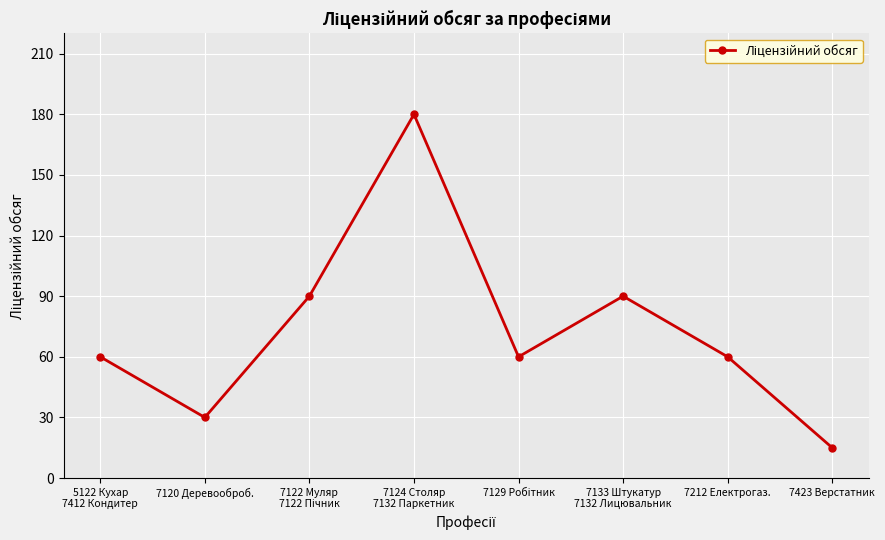

What is the average value?

73